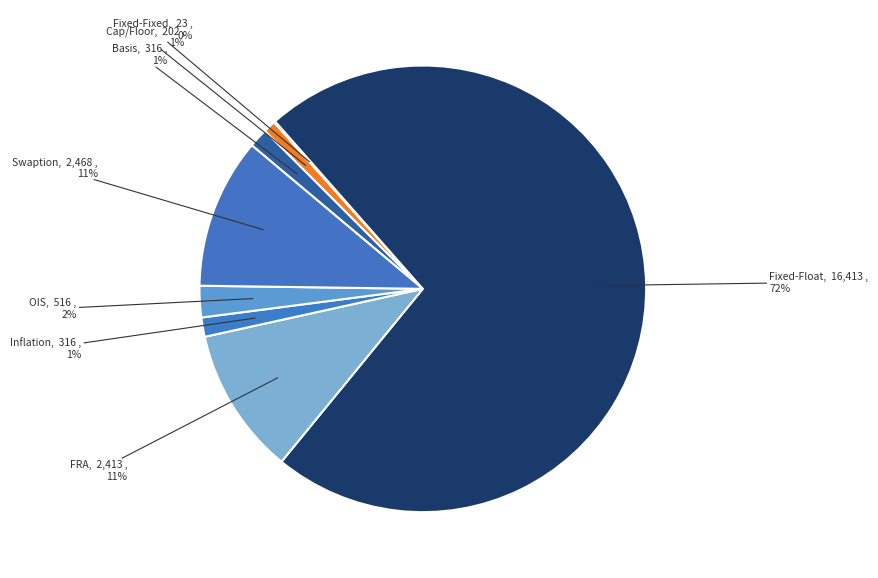

Is the sum of Inflation and Basis greater than half?

No